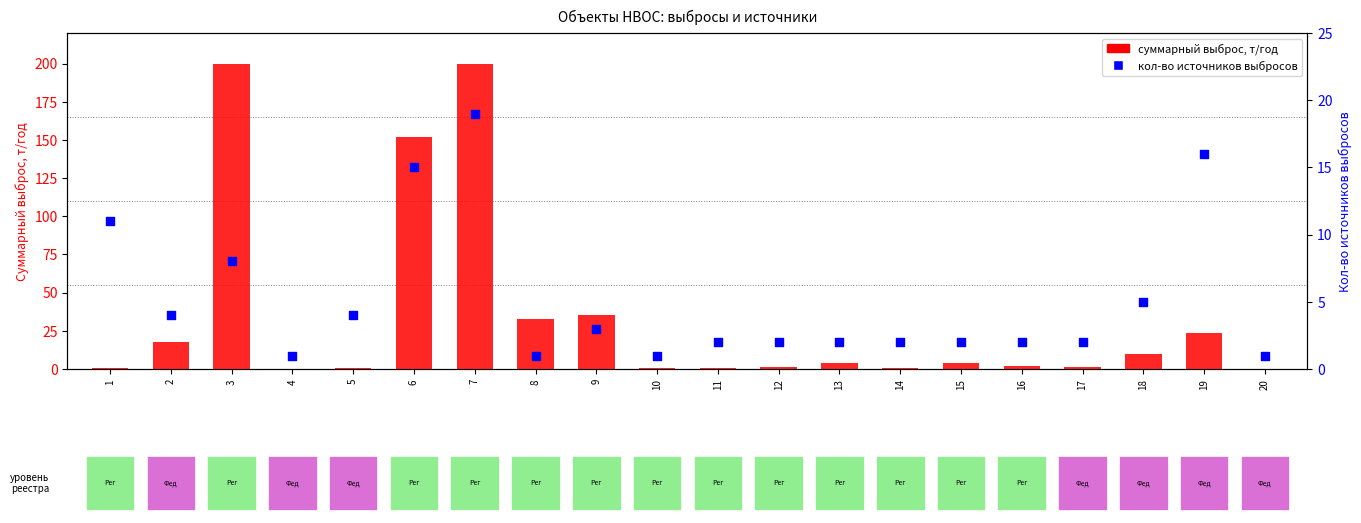

Which series contains the highest Y value?

суммарный выброс, т/год